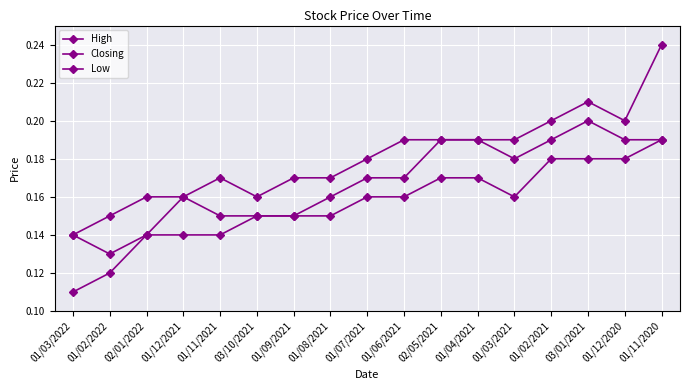

At which label is Low closest to 0?

01/03/2022